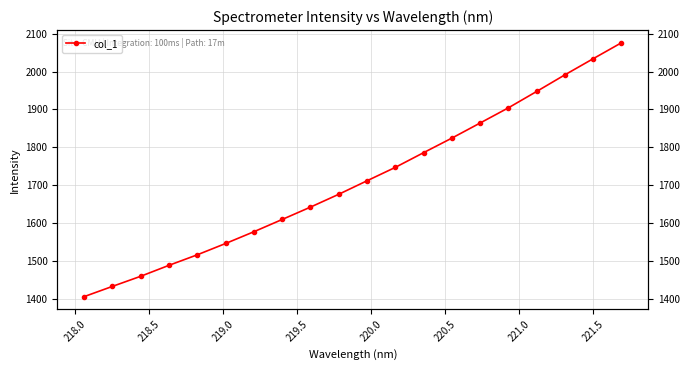

How many lines are shown in the chart?

1